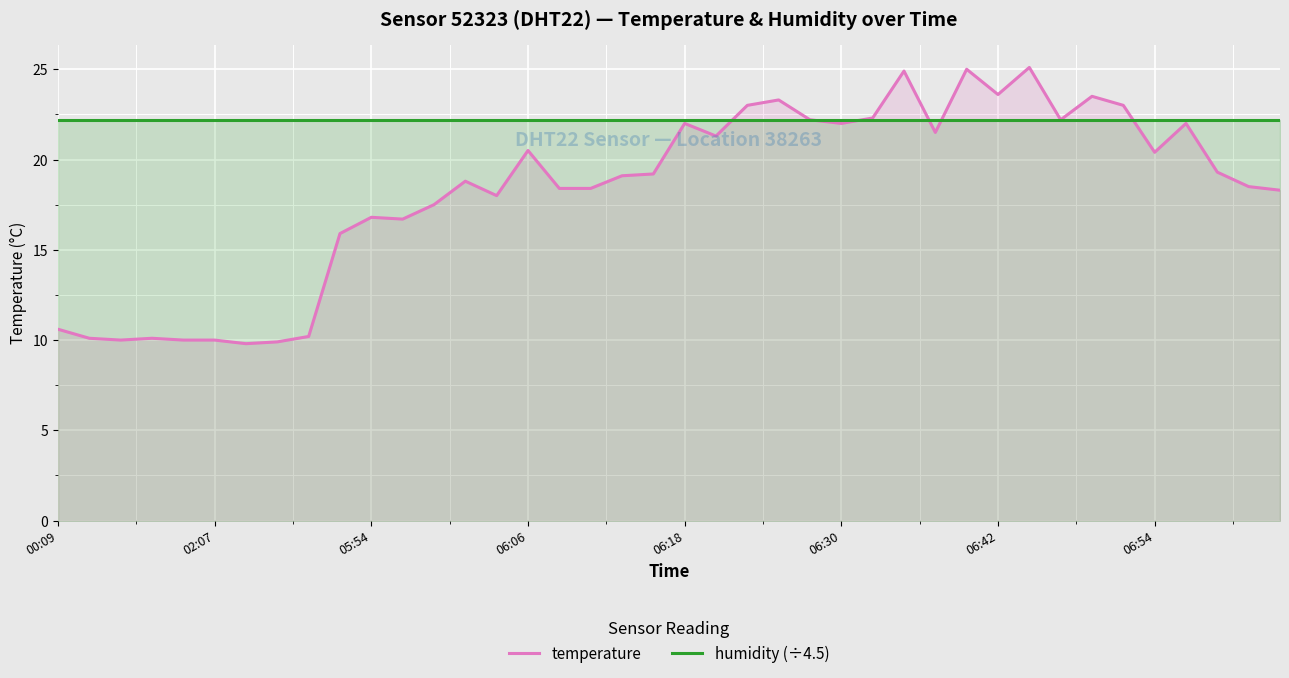

At how many categories does at least one series exceed 17?

40